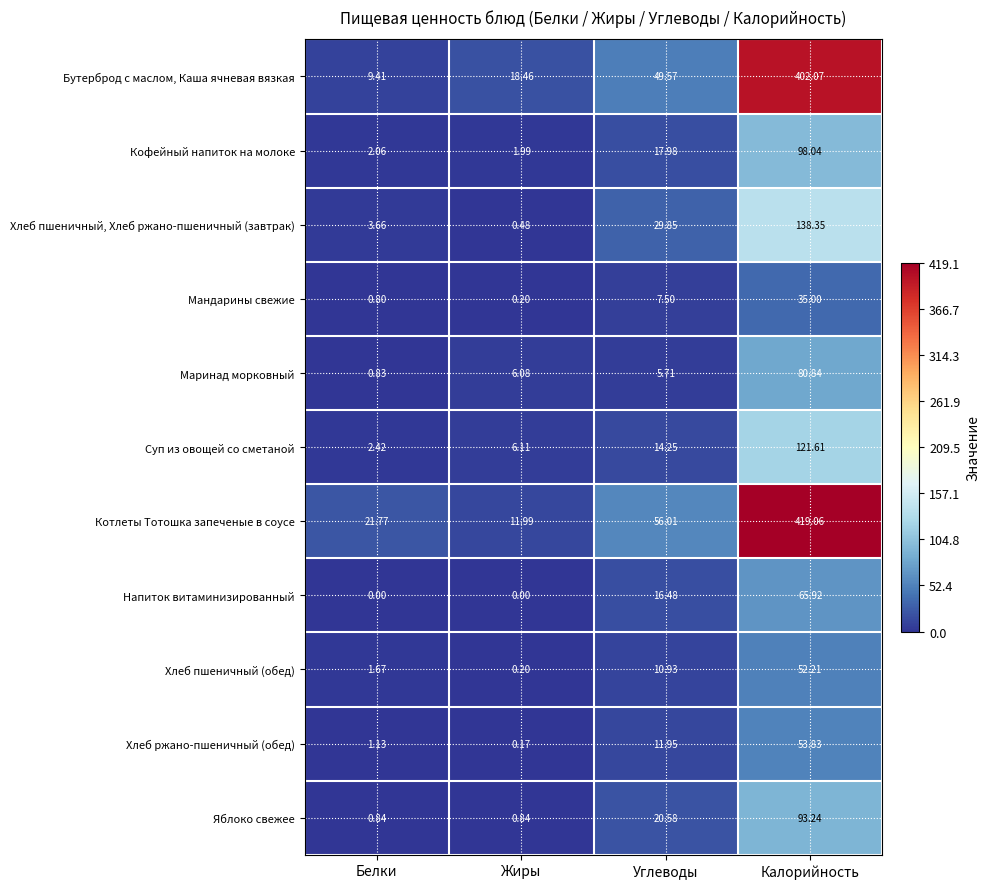

Rank the categories by Котлеты Тотошка запеченые в соусе value from highest to lowest.

Калорийность, Углеводы, Белки, Жиры